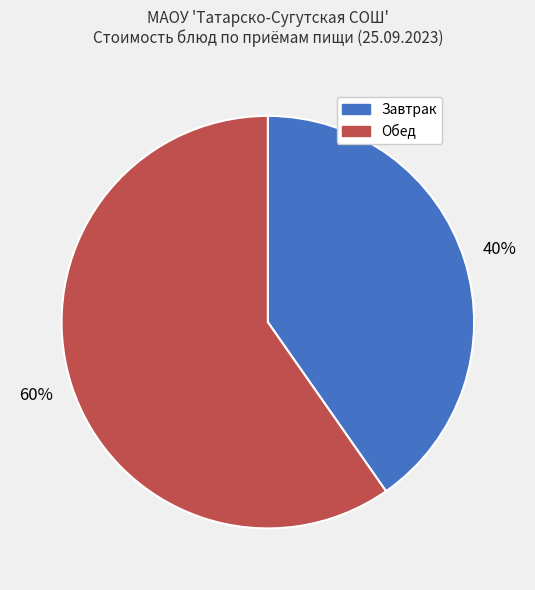

Is there any slice that represents more than half of the pie?

Yes